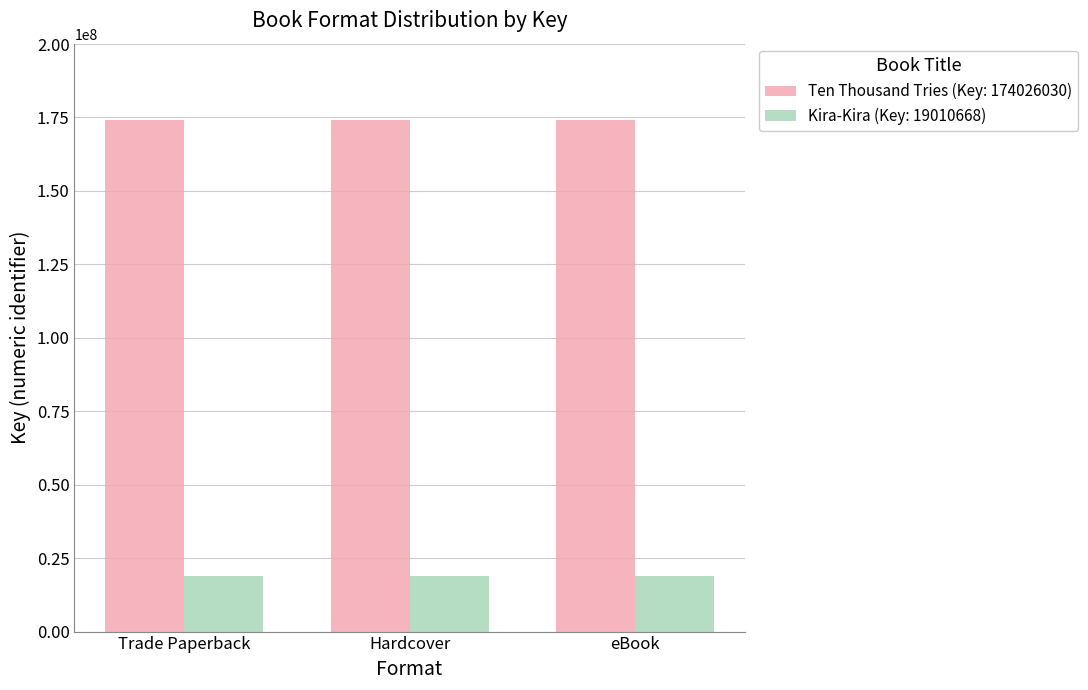

What position from the right is Trade Paperback?

3